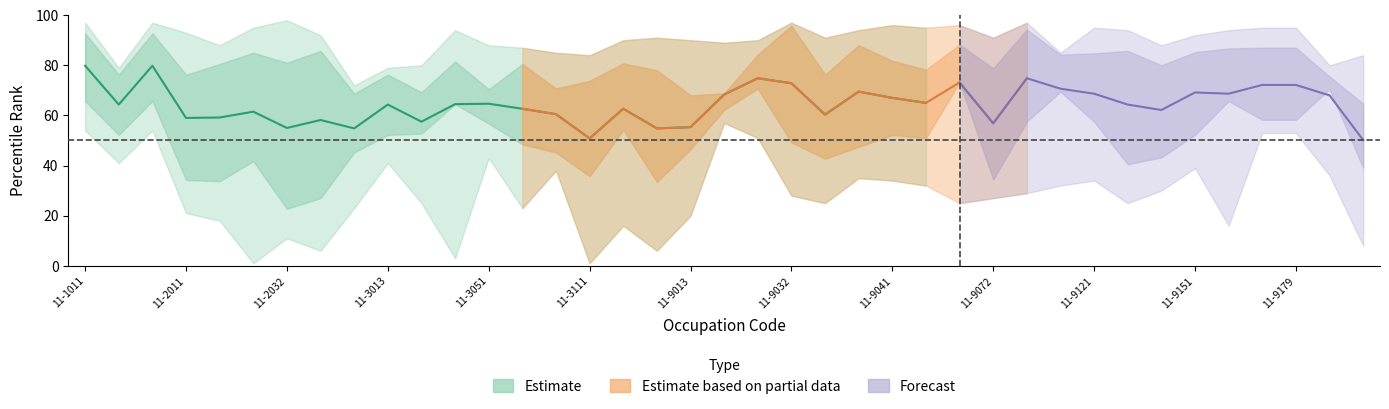

What is the maximum value shown in the chart?

98